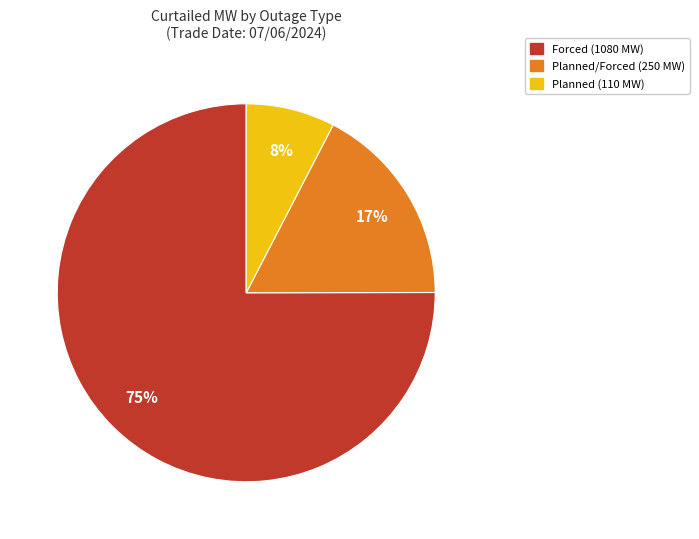

To the nearest percent, what is the average slice percentage?

33%